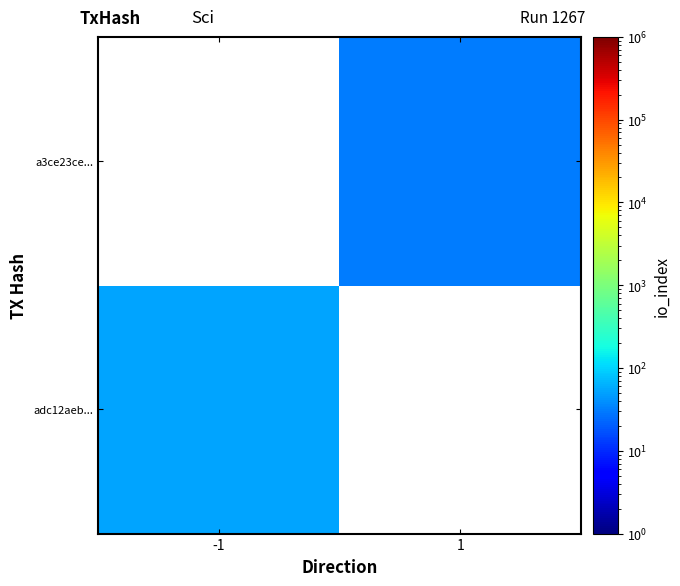

At -1, list the series in order from largest to smallest.

adc12aeb..., a3ce23ce...